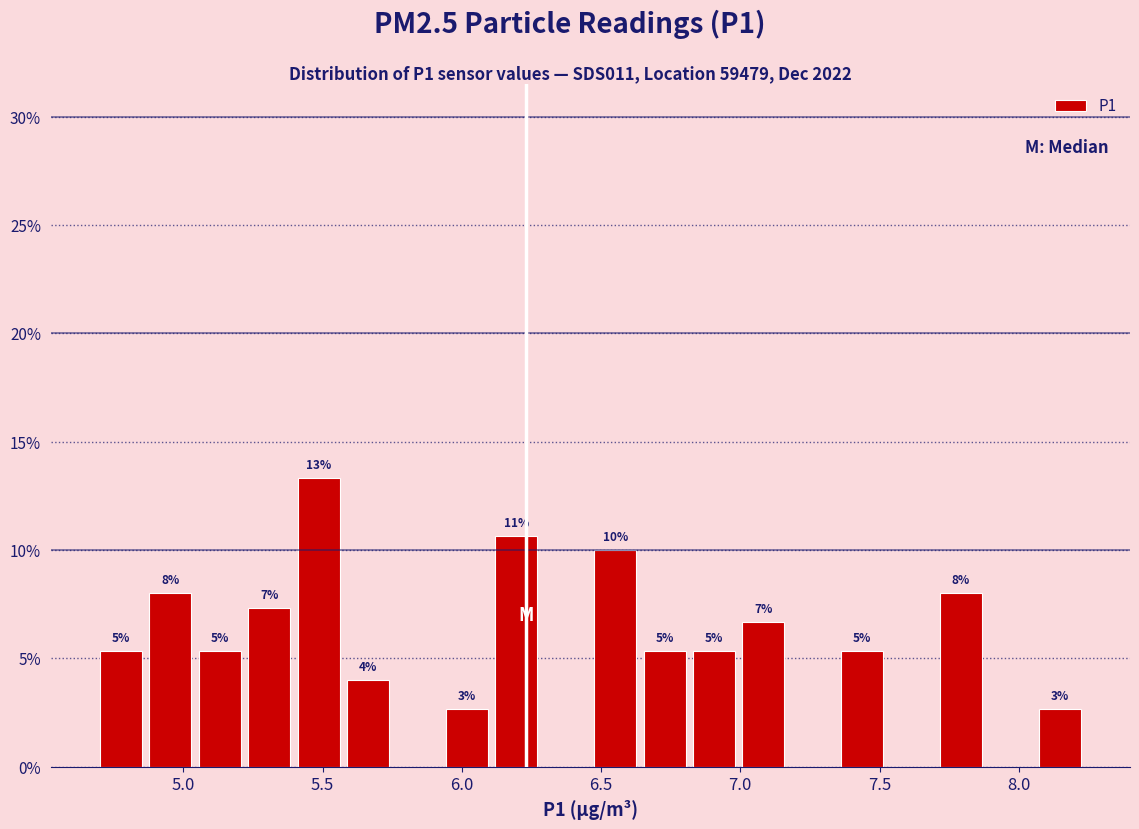

Around what value on the x-axis is the tallest bar? Give the approximate position of its centre, as read against the axis.

5.50